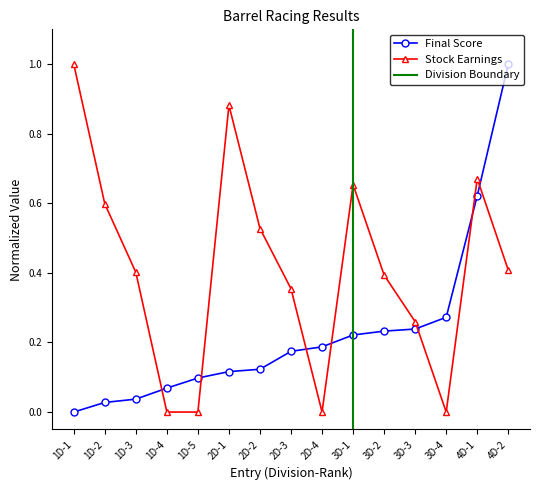

What is the maximum value shown in the chart?

1.0